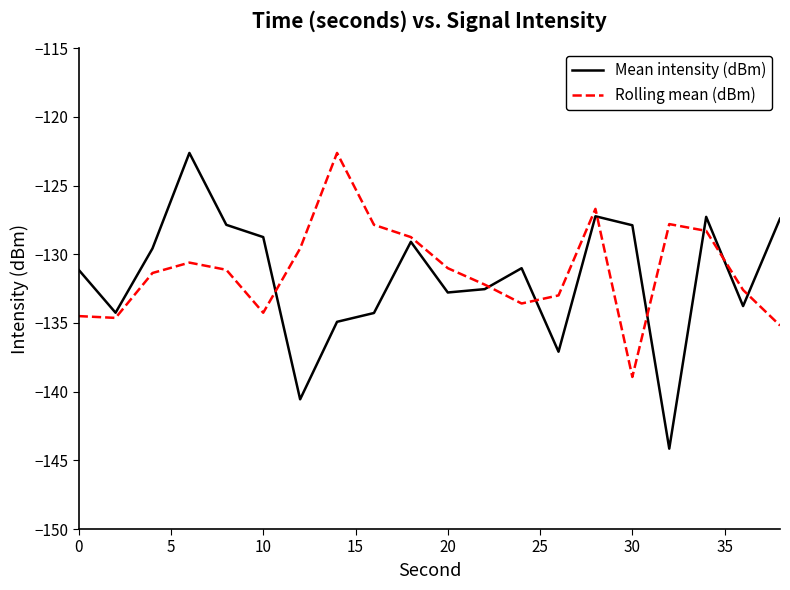

What are all the series names shown in the legend?

Mean intensity (dBm), Rolling mean (dBm)